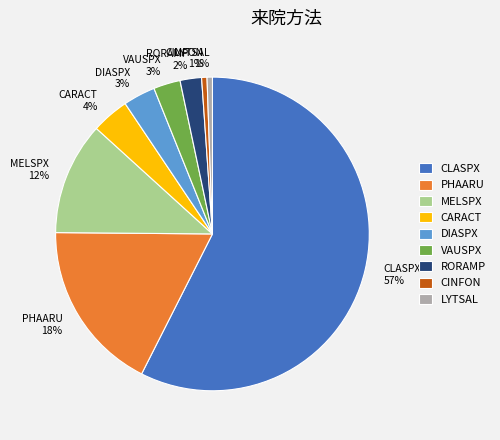

To the nearest percent, what is the difference between the RORAMP 2% and CARACT 4% slice percentages?

2%